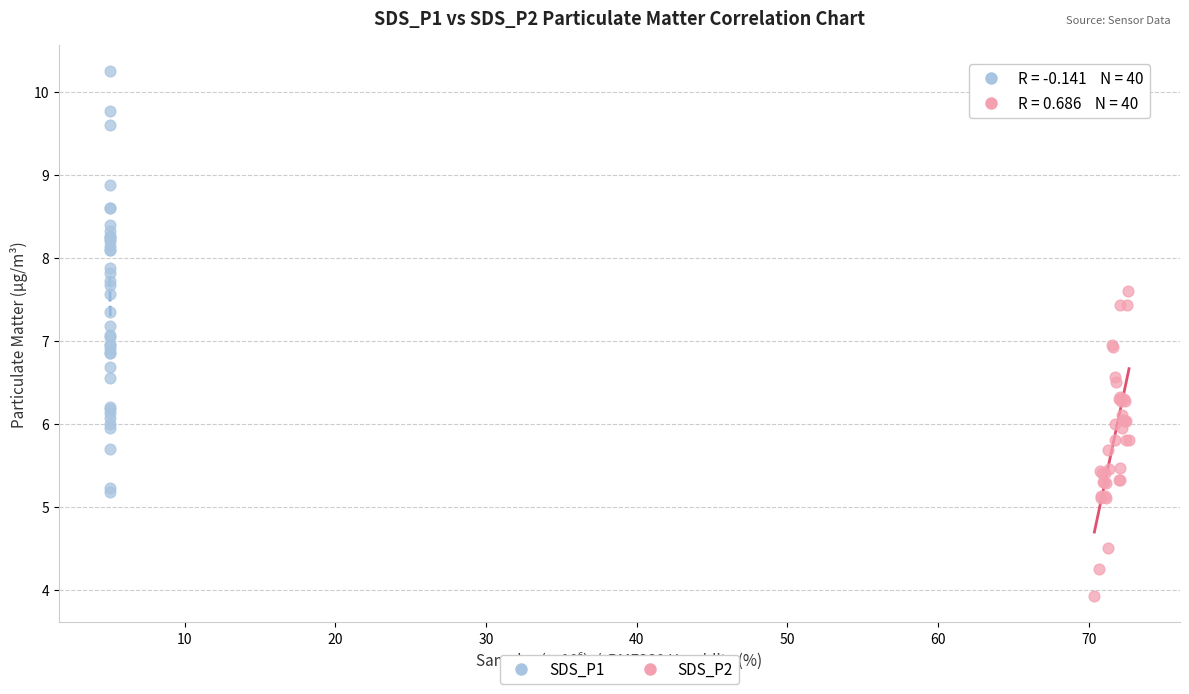

Which series has the widest spread of Y values?

SDS_P1